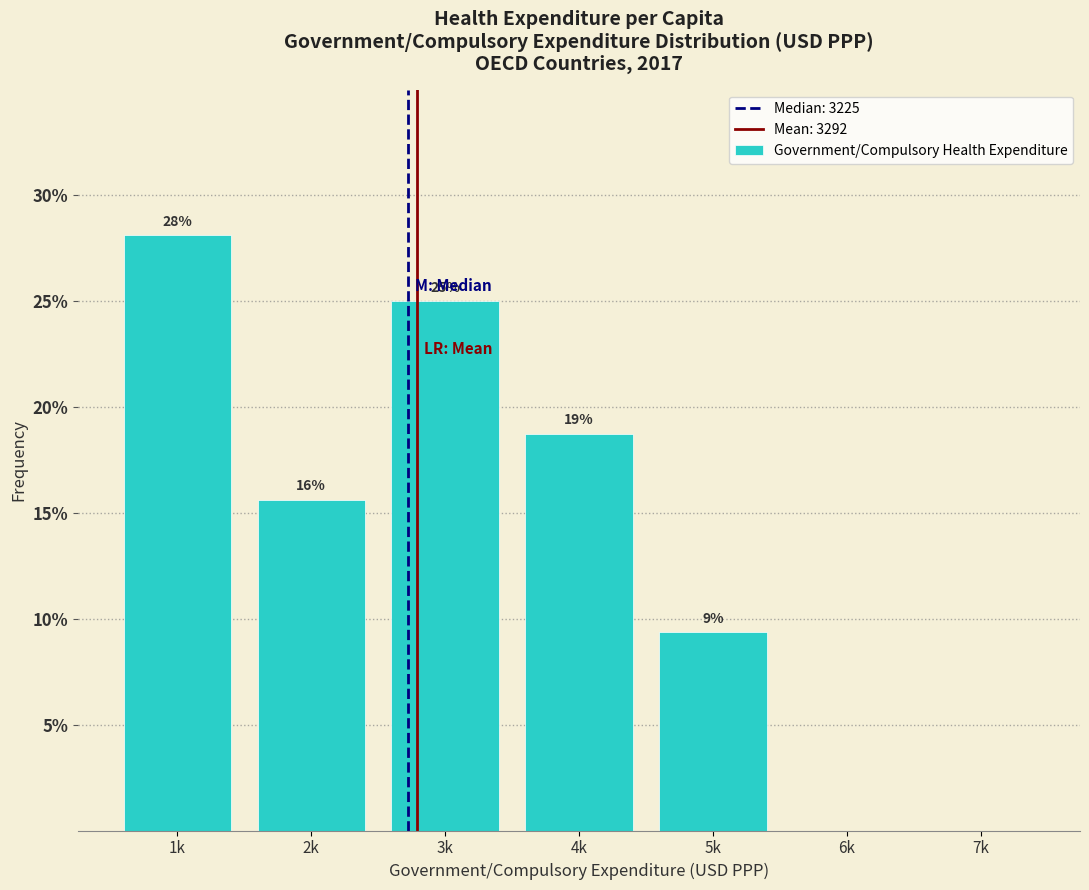

Are the bars horizontal?

No